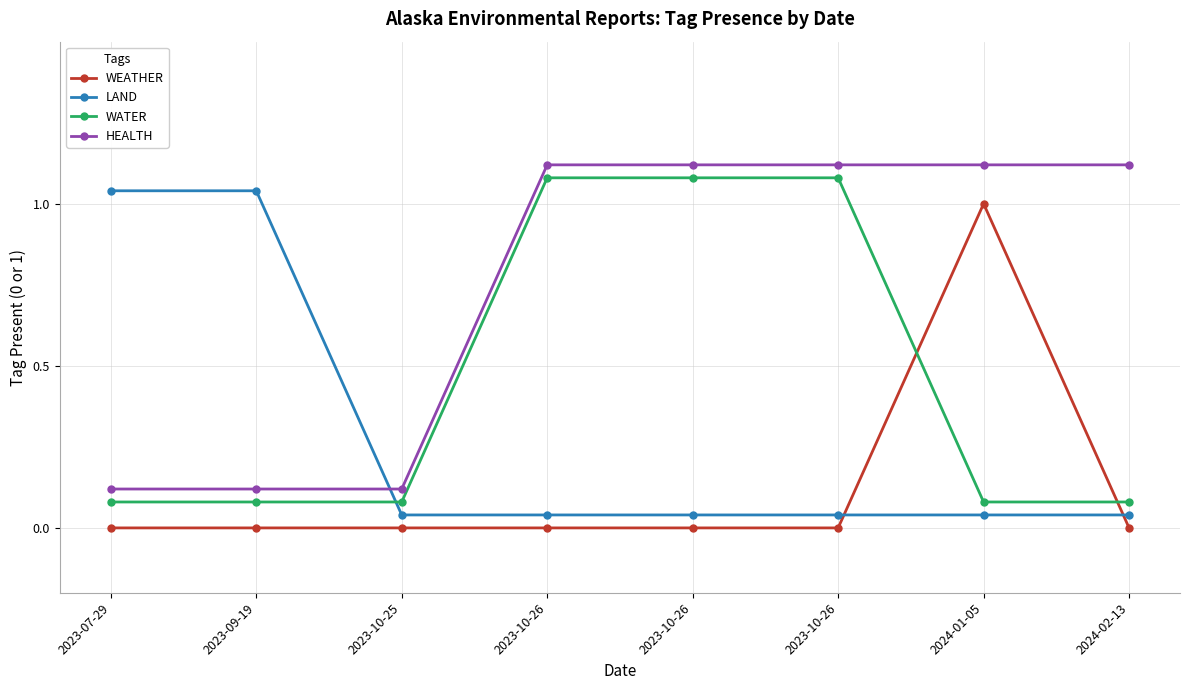

At which label is WEATHER closest to 0?

2023-07-29